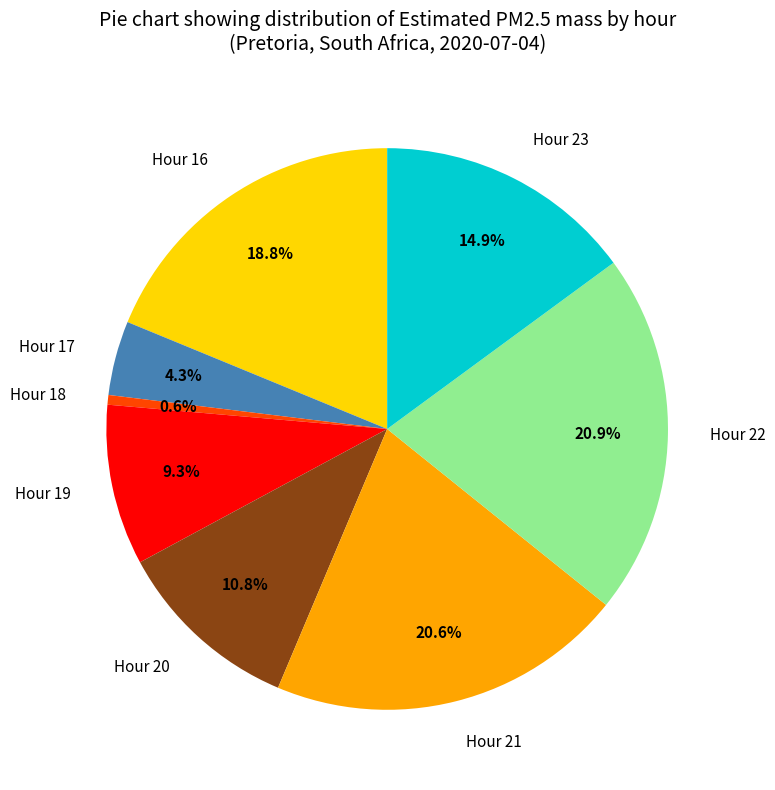

Which category has the smallest portion of the pie?

Hour 18